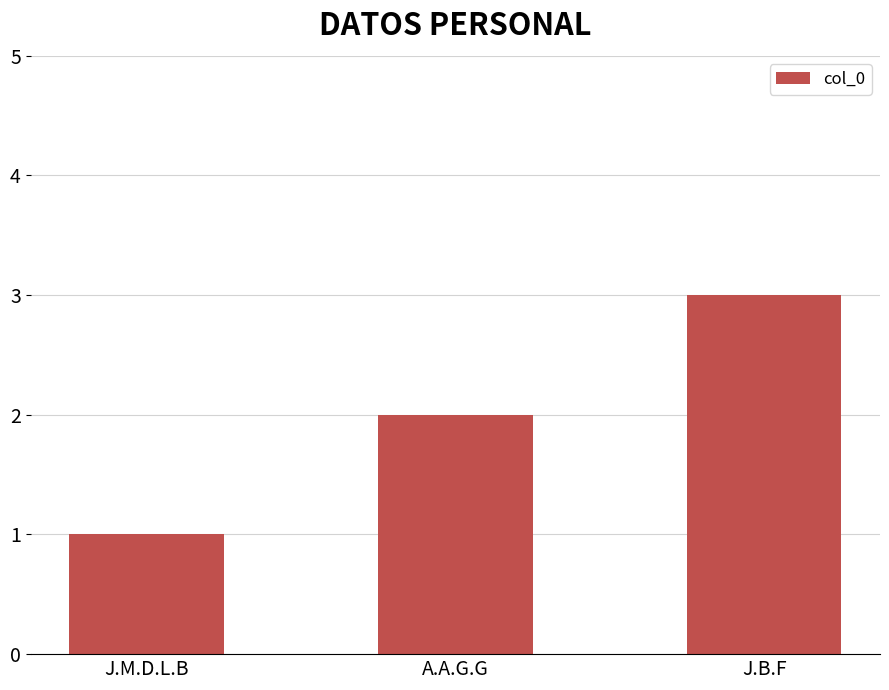

Reading left to right, what are all the values shown in this chart?

J.M.D.L.B=1	A.A.G.G=2	J.B.F=3